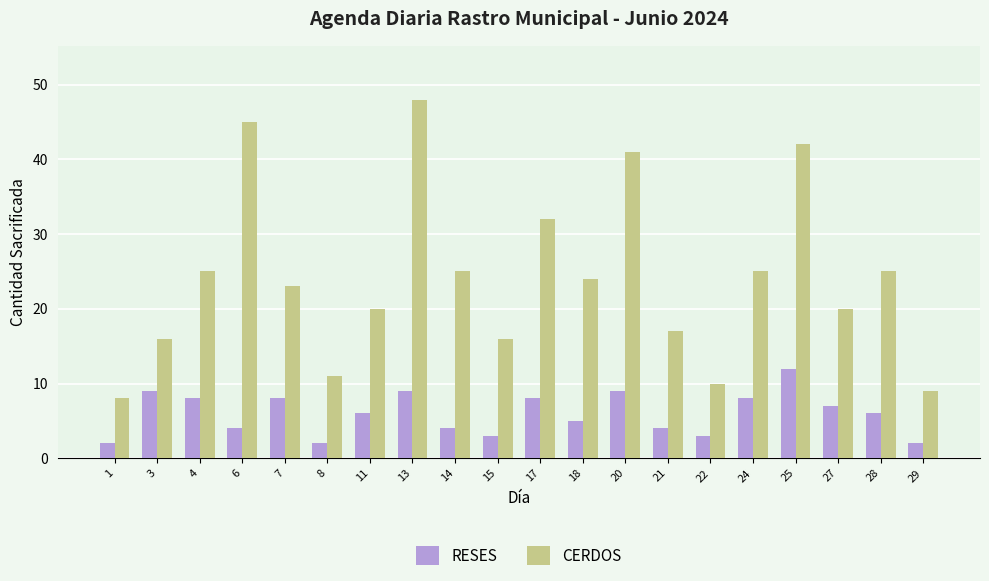

How many bars are there in each group?

2